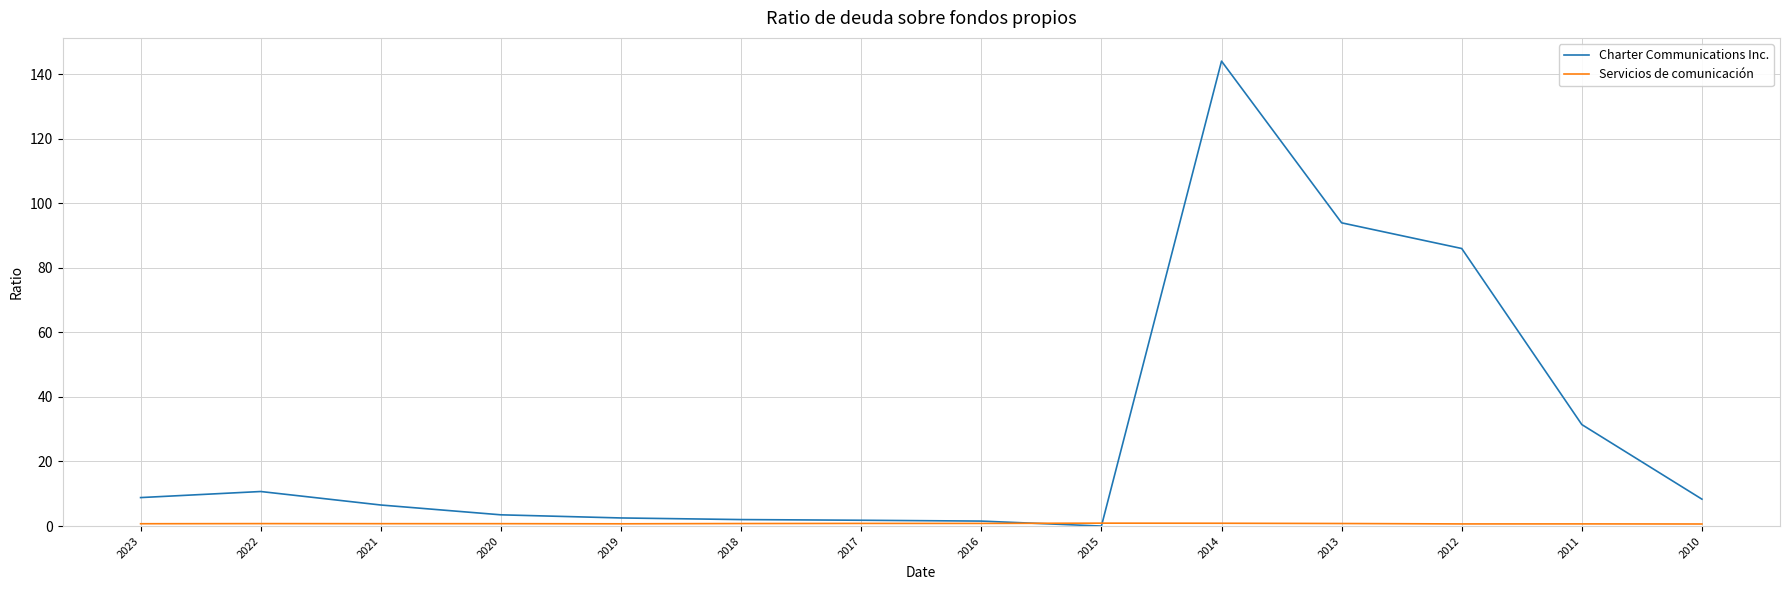

Is it true that Charter Communications Inc. equals 8.8 at 2023?

True